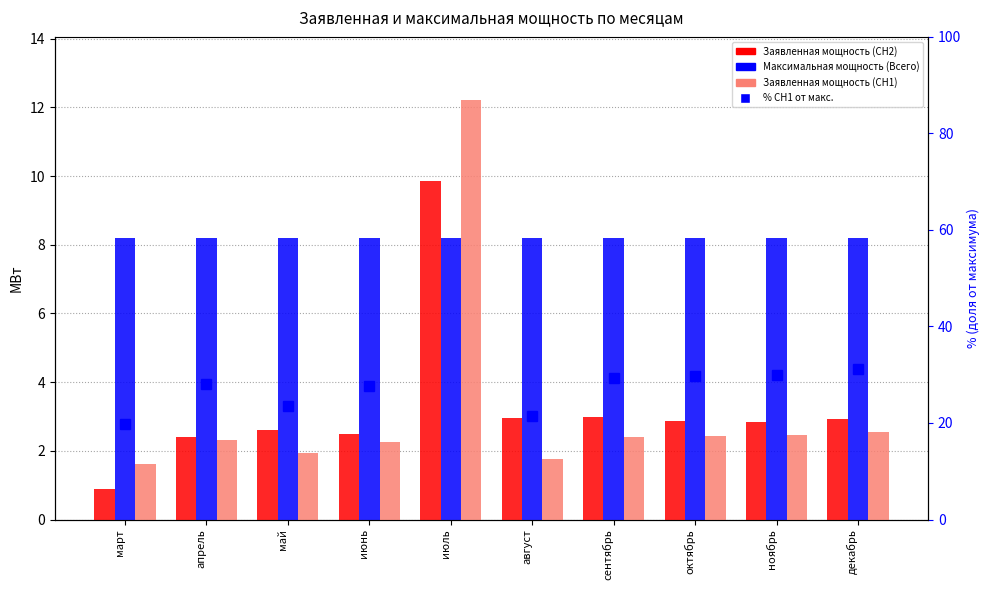

How many groups of bars are there?

10